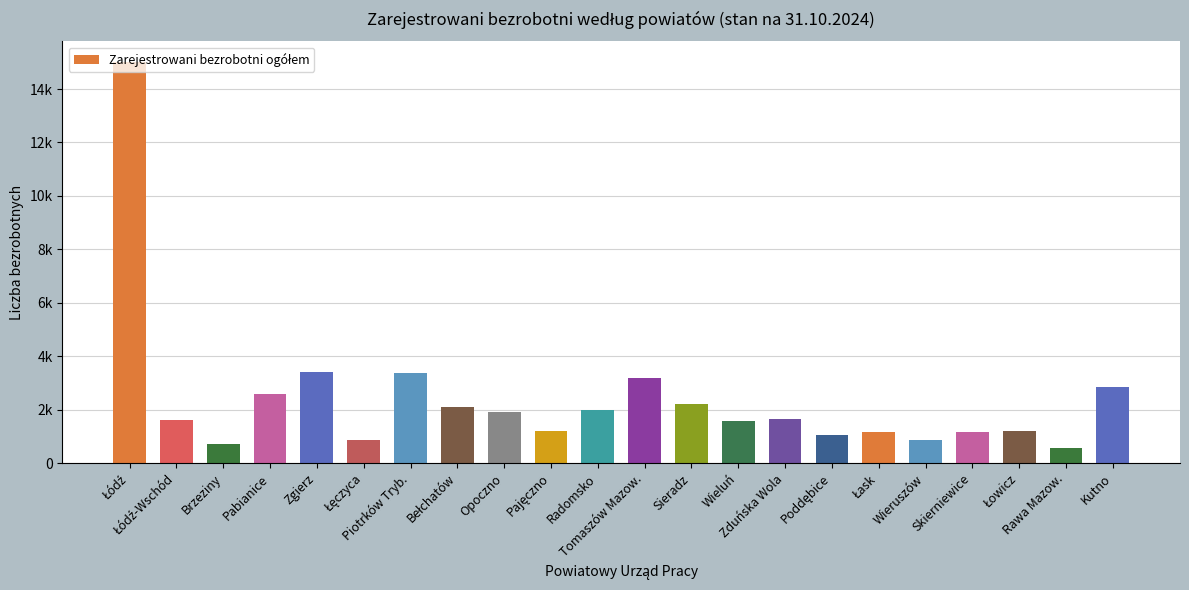

Reading left to right, transcribe all the data shown in this chart.

Łódź=15028	Łódź-Wschód=1599	Brzeziny=703	Pabianice=2590	Zgierz=3428	Łęczyca=883	Piotrków Tryb.=3376	Bełchatów=2117	Opoczno=1927	Pajęczno=1205	Radomsko=1981	Tomaszów Mazow.=3190	Sieradz=2223	Wieluń=1585	Zduńska Wola=1641	Poddębice=1038	Łask=1171	Wieruszów=855	Skierniewice=1172	Łowicz=1191	Rawa Mazow.=553	Kutno=2841